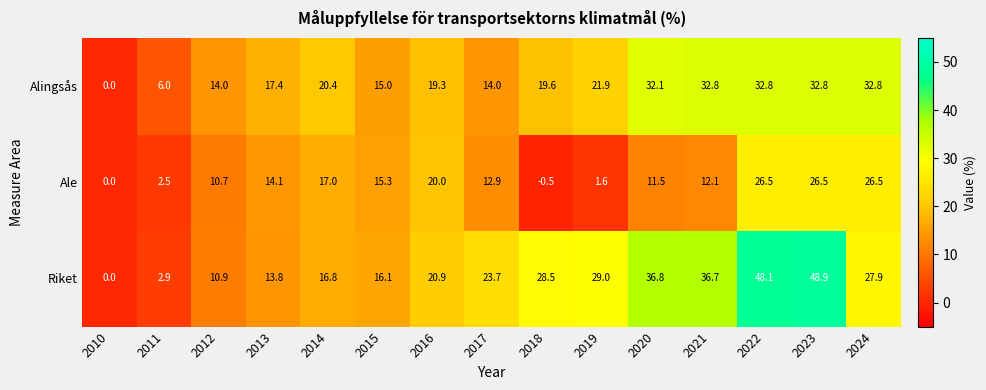

Rank the series at 2022 from highest to lowest value.

Riket, Alingsås, Ale